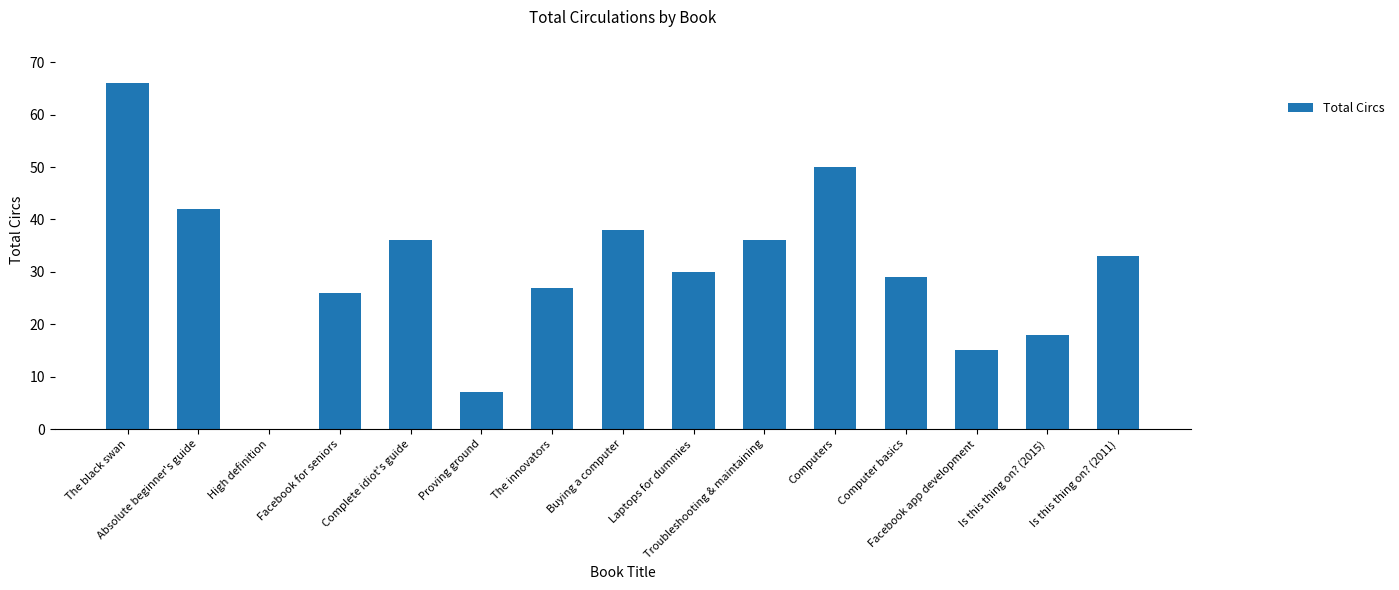

What is the greatest value displayed?

66